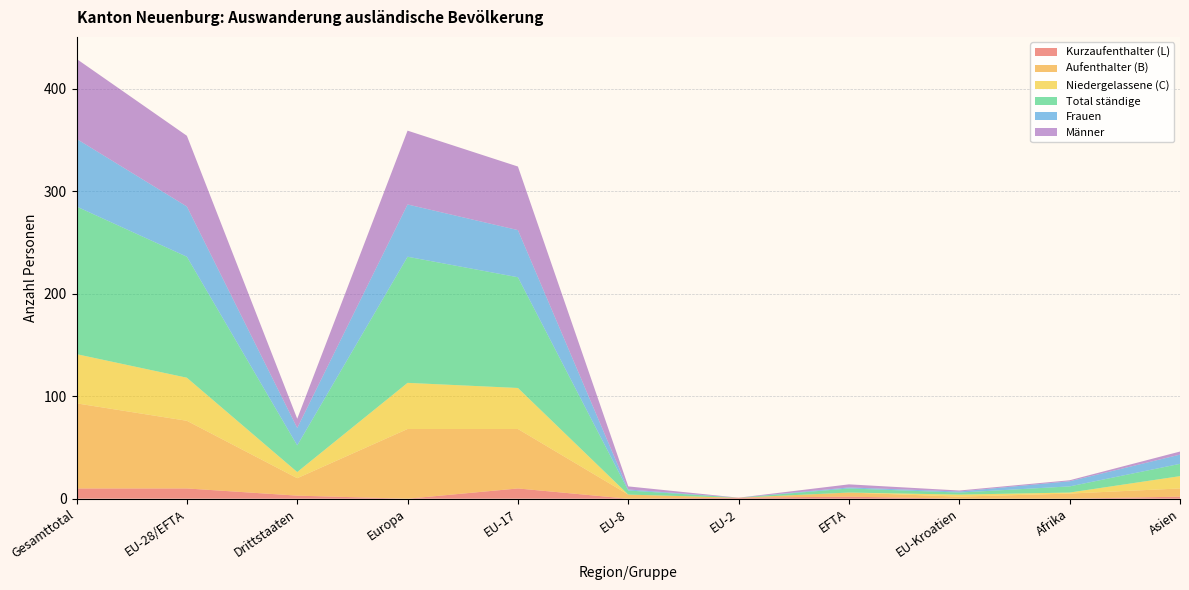

Reading right to left, what are all the values shown in this chart?

Kurzaufenthalter (L): Asien=2	Afrika=0	EU-Kroatien=0	EFTA=2	EU-2=1	EU-8=0	EU-17=10	Europa=0	Drittstaaten=3	EU-28/EFTA=10	Gesamttotal=10
Aufenthalter (B): Asien=8	Afrika=5	EU-Kroatien=2	EFTA=4	EU-2=0	EU-8=4	EU-17=58	Europa=68	Drittstaaten=17	EU-28/EFTA=66	Gesamttotal=83
Niedergelassene (C): Asien=12	Afrika=1	EU-Kroatien=2	EFTA=0	EU-2=0	EU-8=0	EU-17=40	Europa=45	Drittstaaten=6	EU-28/EFTA=42	Gesamttotal=48
Total ständige: Asien=12	Afrika=6	EU-Kroatien=2	EFTA=4	EU-2=0	EU-8=4	EU-17=108	Europa=123	Drittstaaten=26	EU-28/EFTA=118	Gesamttotal=144
Frauen: Asien=9	Afrika=5	EU-Kroatien=1	EFTA=1	EU-2=0	EU-8=1	EU-17=46	Europa=51	Drittstaaten=17	EU-28/EFTA=49	Gesamttotal=66
Männer: Asien=3	Afrika=1	EU-Kroatien=1	EFTA=3	EU-2=0	EU-8=3	EU-17=62	Europa=72	Drittstaaten=9	EU-28/EFTA=69	Gesamttotal=78